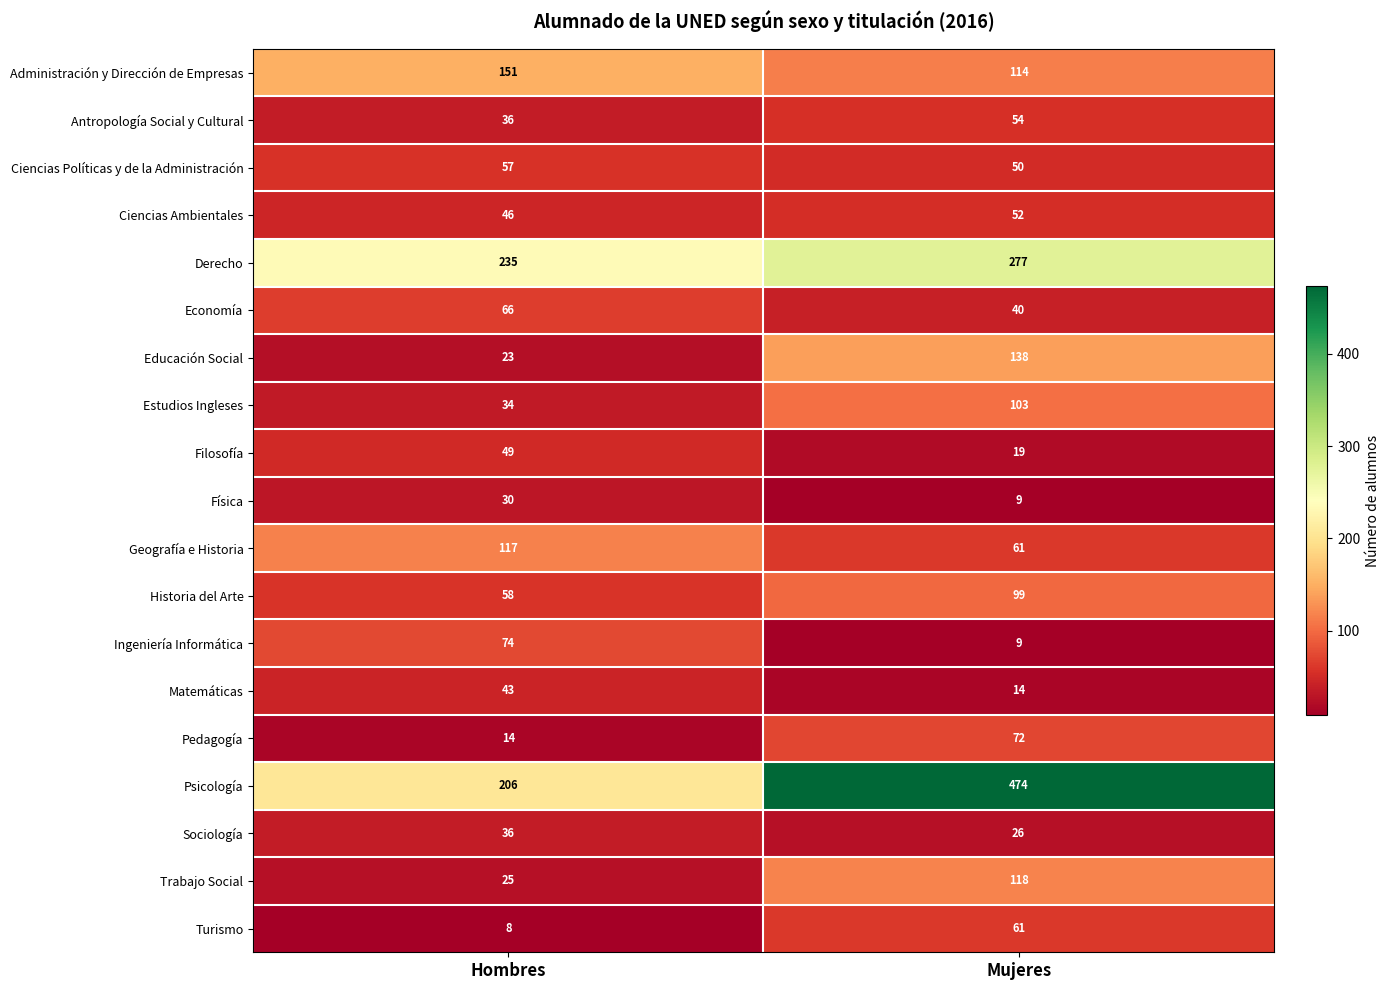

Between Hombres and Mujeres, which series saw the biggest shift?

Psicología